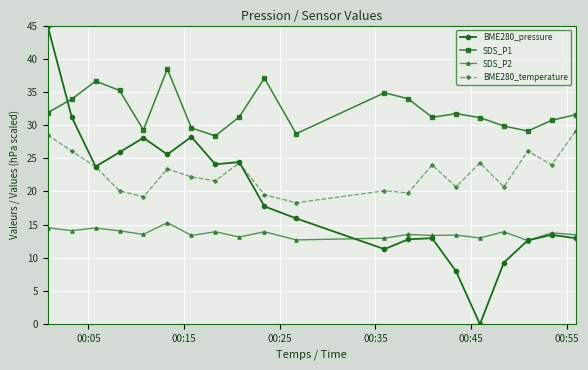

What is the greatest value displayed?

45.0